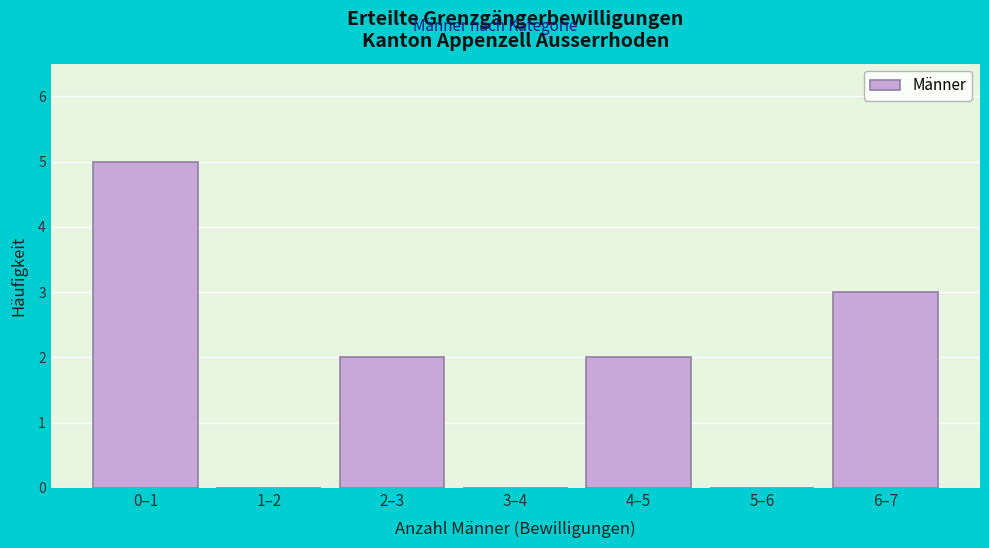

Reading left to right, transcribe all the data shown in this chart.

0–1=5	1–2=0	2–3=2	3–4=0	4–5=2	5–6=0	6–7=3